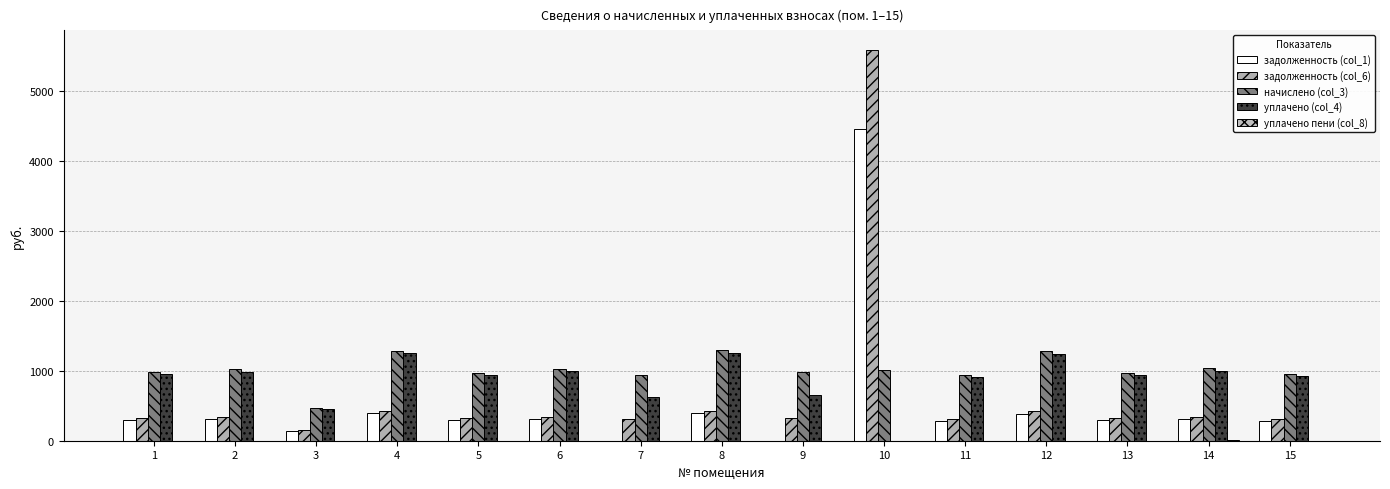

What is the difference between the highest and lowest values at 9?

986.5